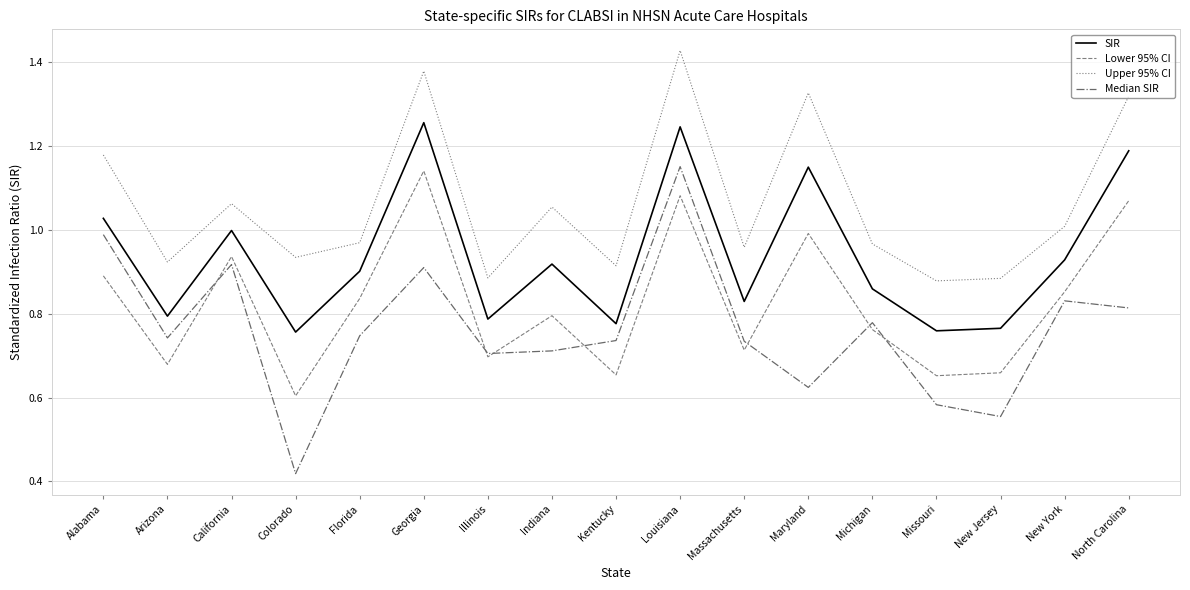

What is the difference between the maximum and minimum values in the Upper 95% CI series?

0.5